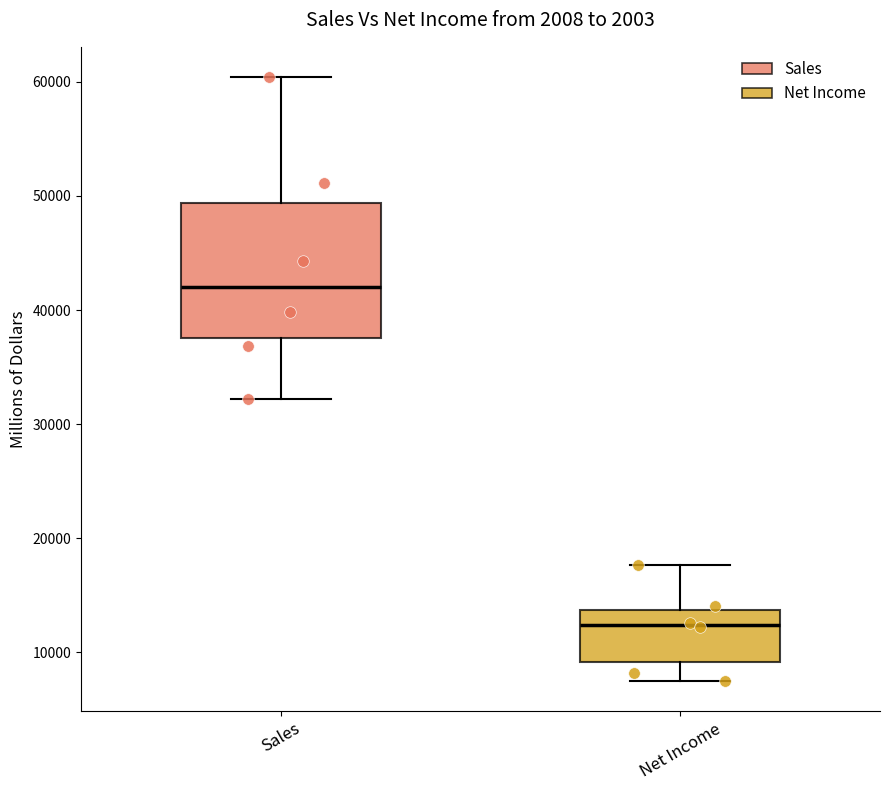

Which box has the highest median line?

Sales